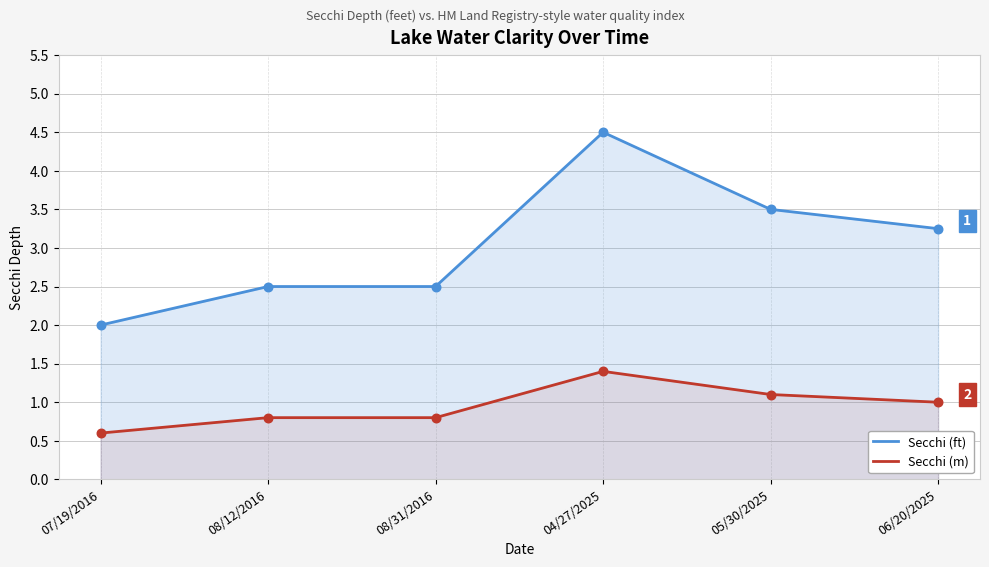

What is the total value across all series at 06/20/2025?

4.2